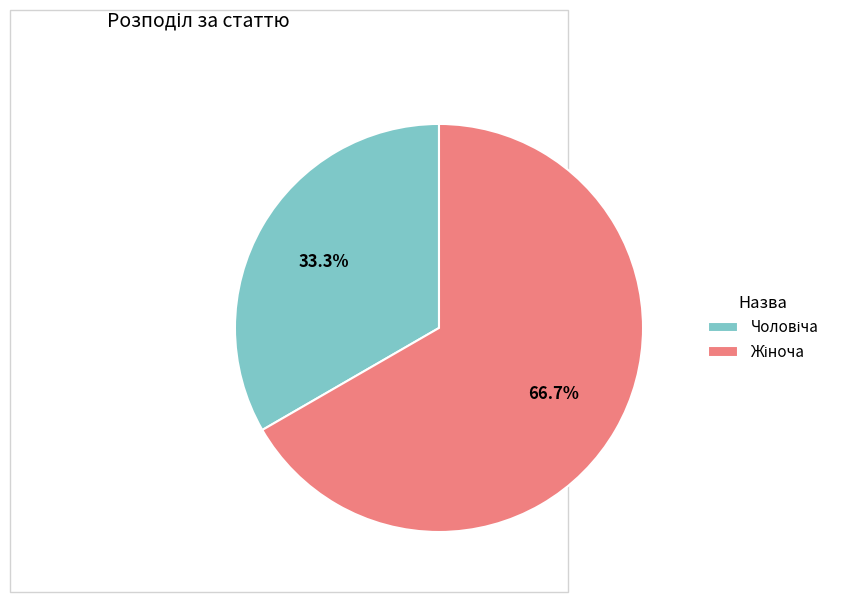

To the nearest percent, what is the difference between the largest and smallest slice percentages?

33%